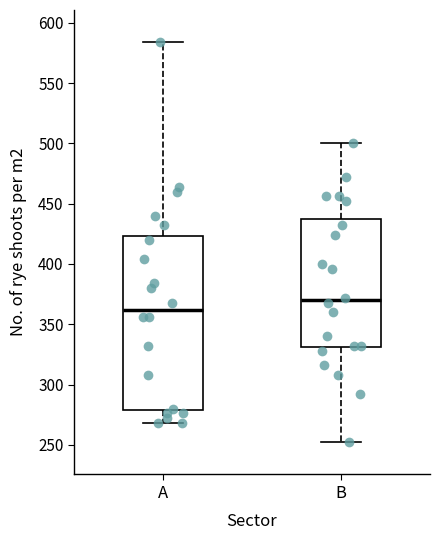

Reading left to right, read every box against the y-axis: the position of its median line, the range the box covers, and the ends of its whiskers. The values are not printed on the chart, so give them approximately, as read against the axis.

A: median 360, box 280 to 425, whiskers 270 to 585
B: median 370, box 330 to 435, whiskers 250 to 500